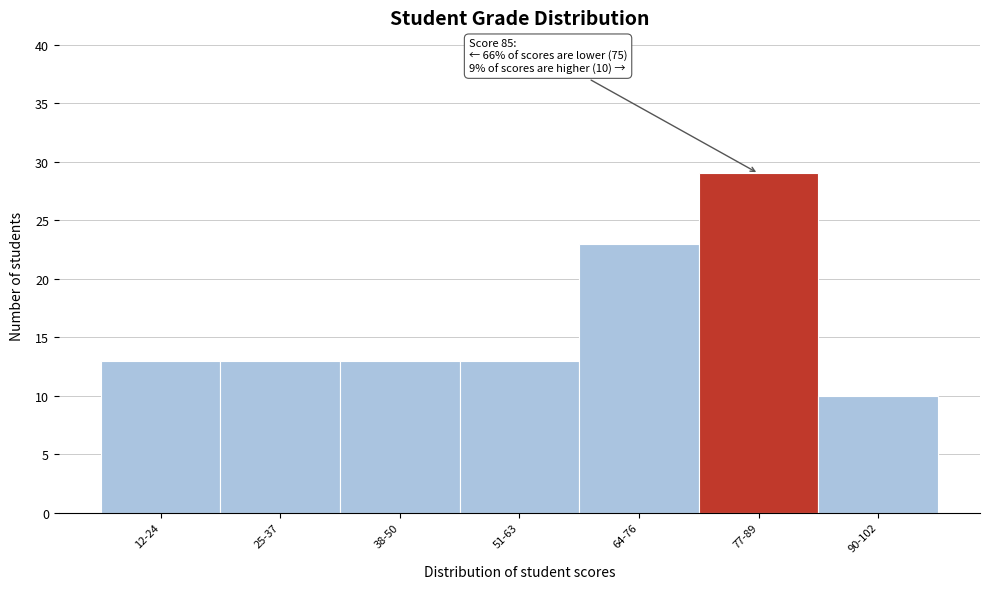

Reading left to right, list all the values displayed in this chart.

12-24=13	25-37=13	38-50=13	51-63=13	64-76=23	77-89=29	90-102=10